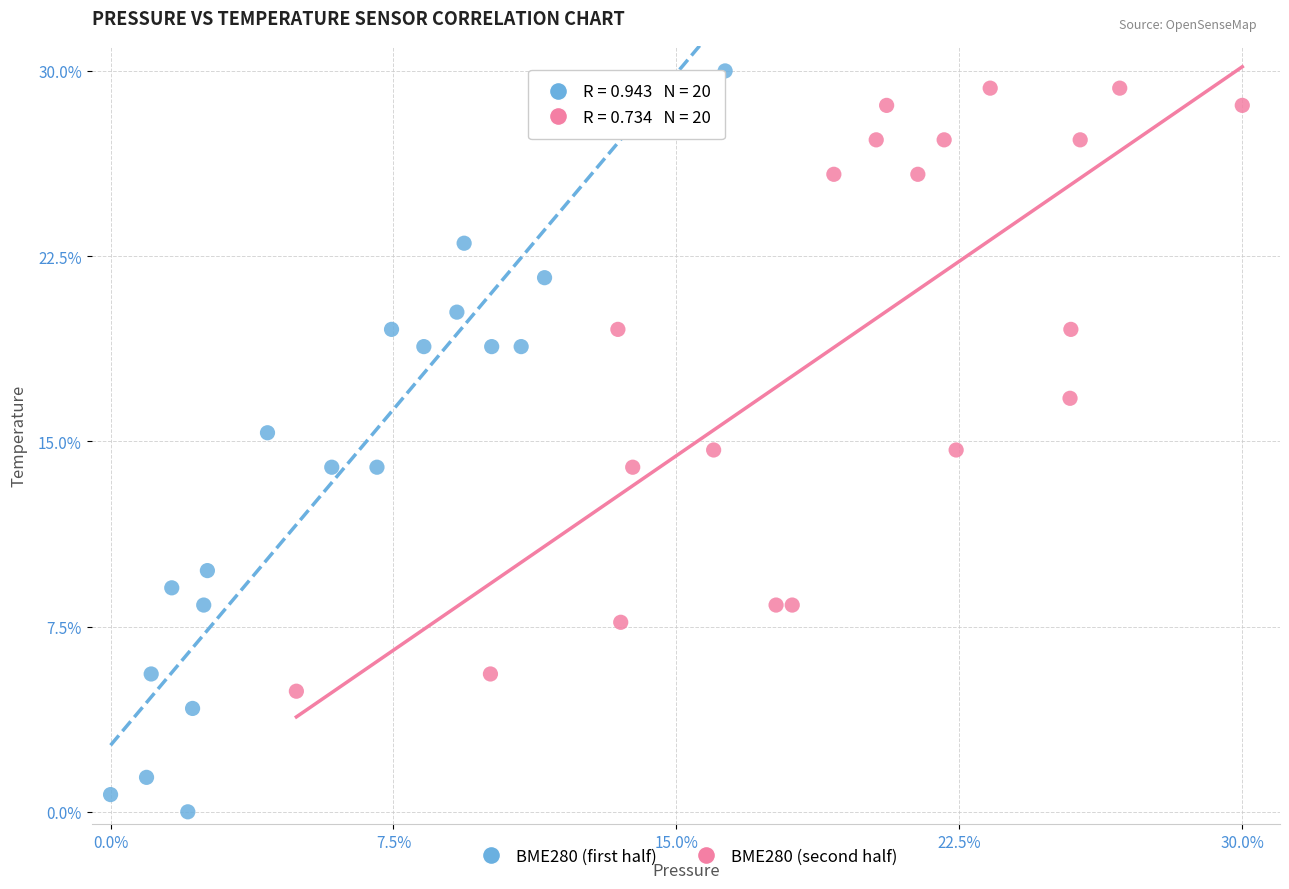

Which series has the largest Y range (max minus min)?

BME280 (first half)